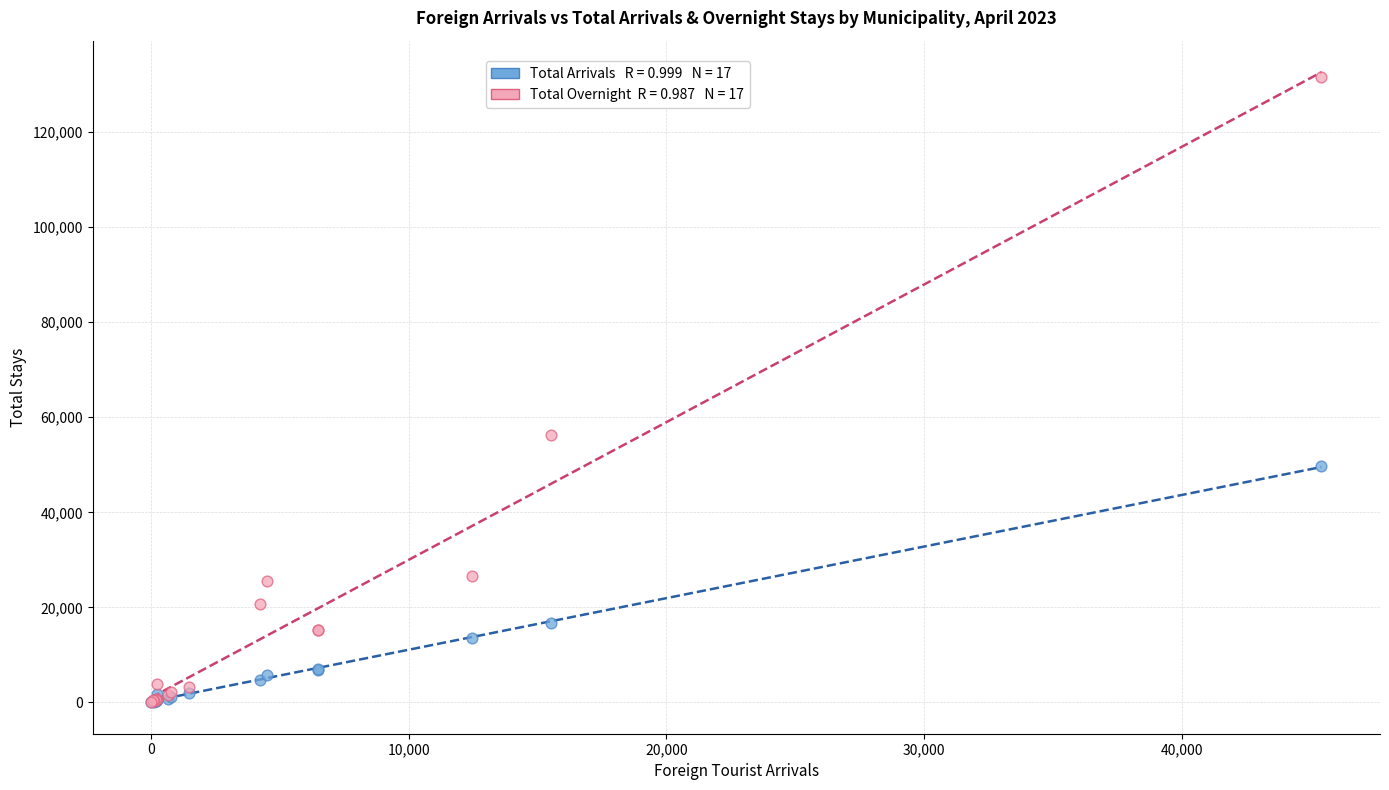

Across all series, what Y value is closest to 65819?

56196